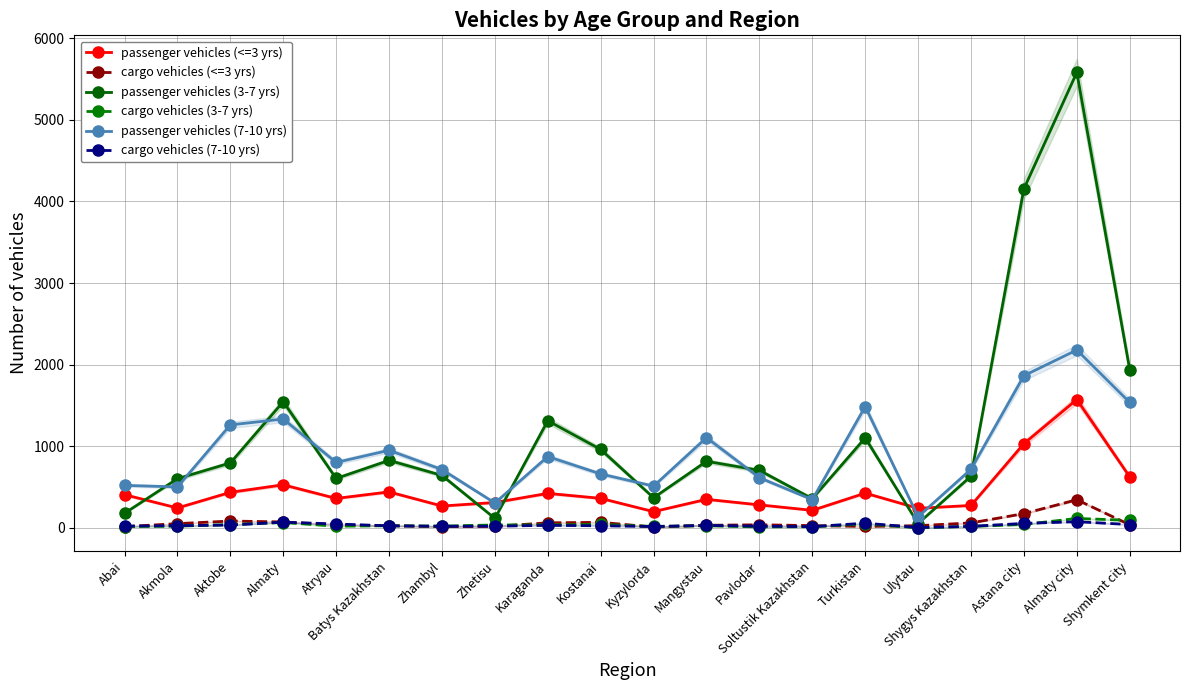

The cargo vehicles (7-10 yrs) series shows 31 at Karaganda. True or false?

True